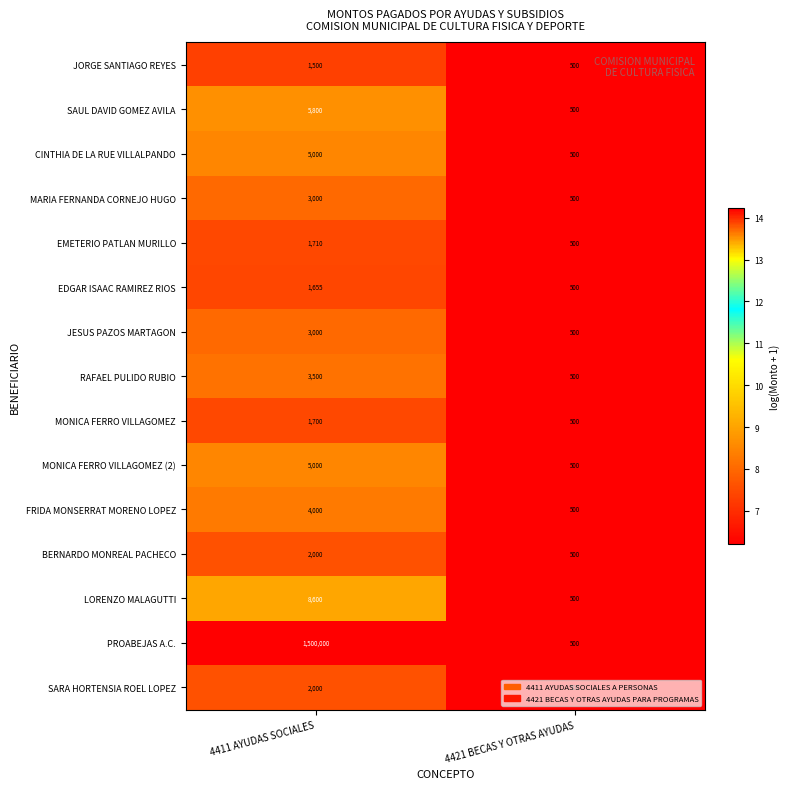

Is it true that EMETERIO PATLAN MURILLO equals 345 at 4421 BECAS Y OTRAS AYUDAS?

False